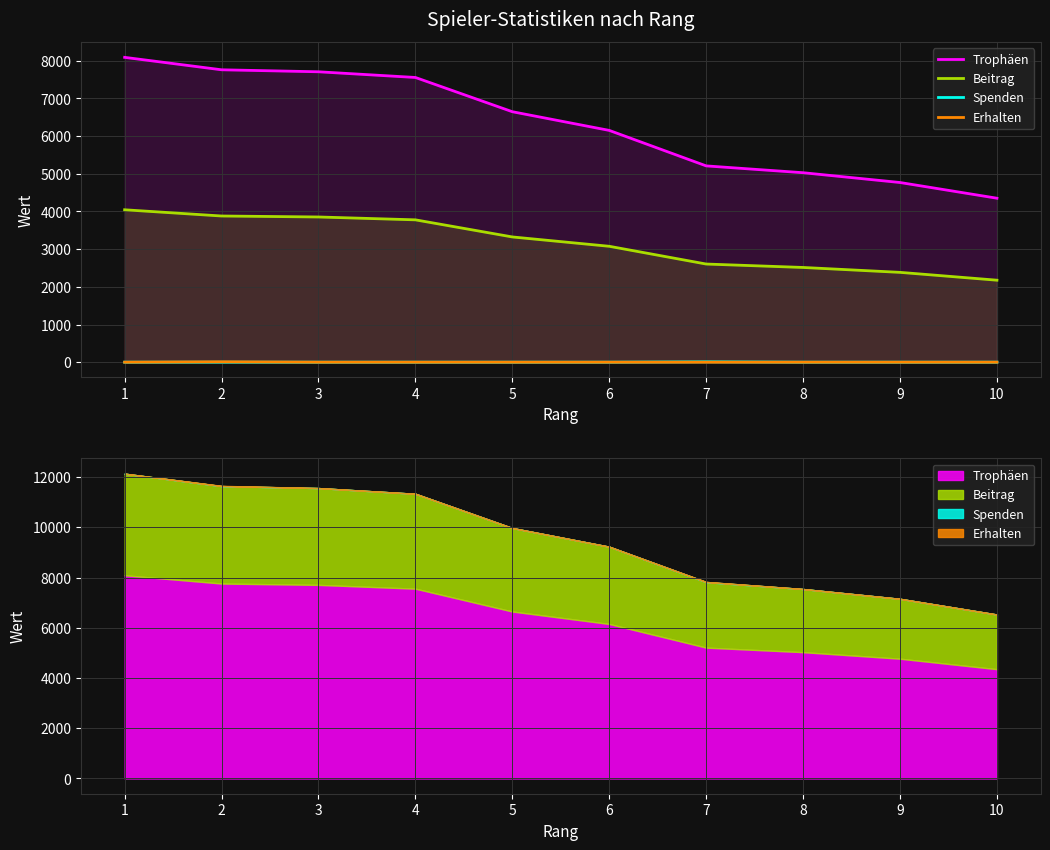

Which series changed the most between 6 and 9?

Trophäen